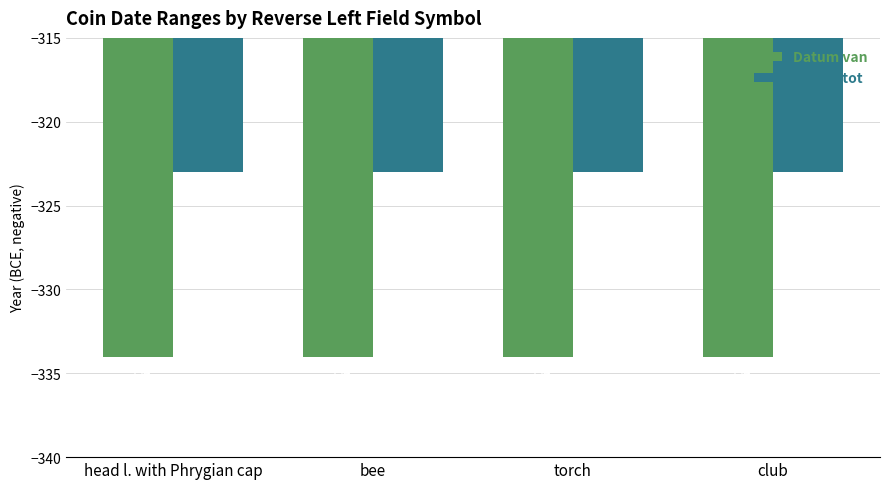

What is the average value of the Datum tot series?

-323